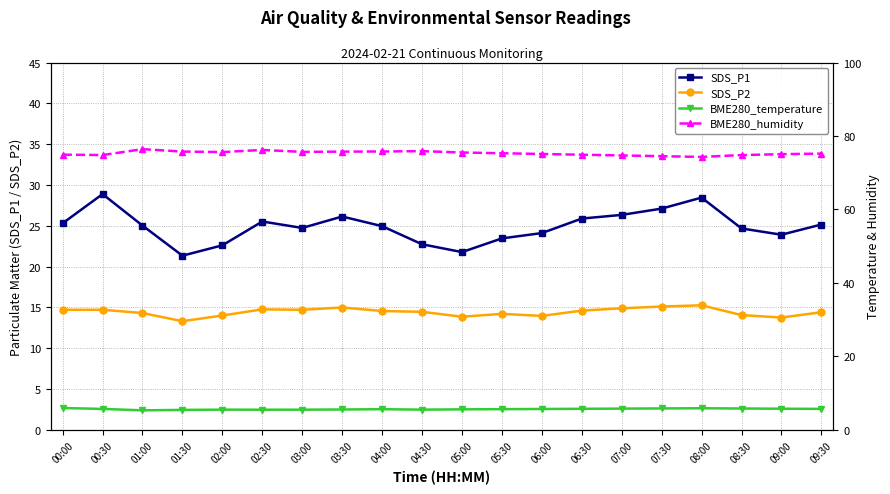

Which series has the largest total across all categories?

BME280_humidity